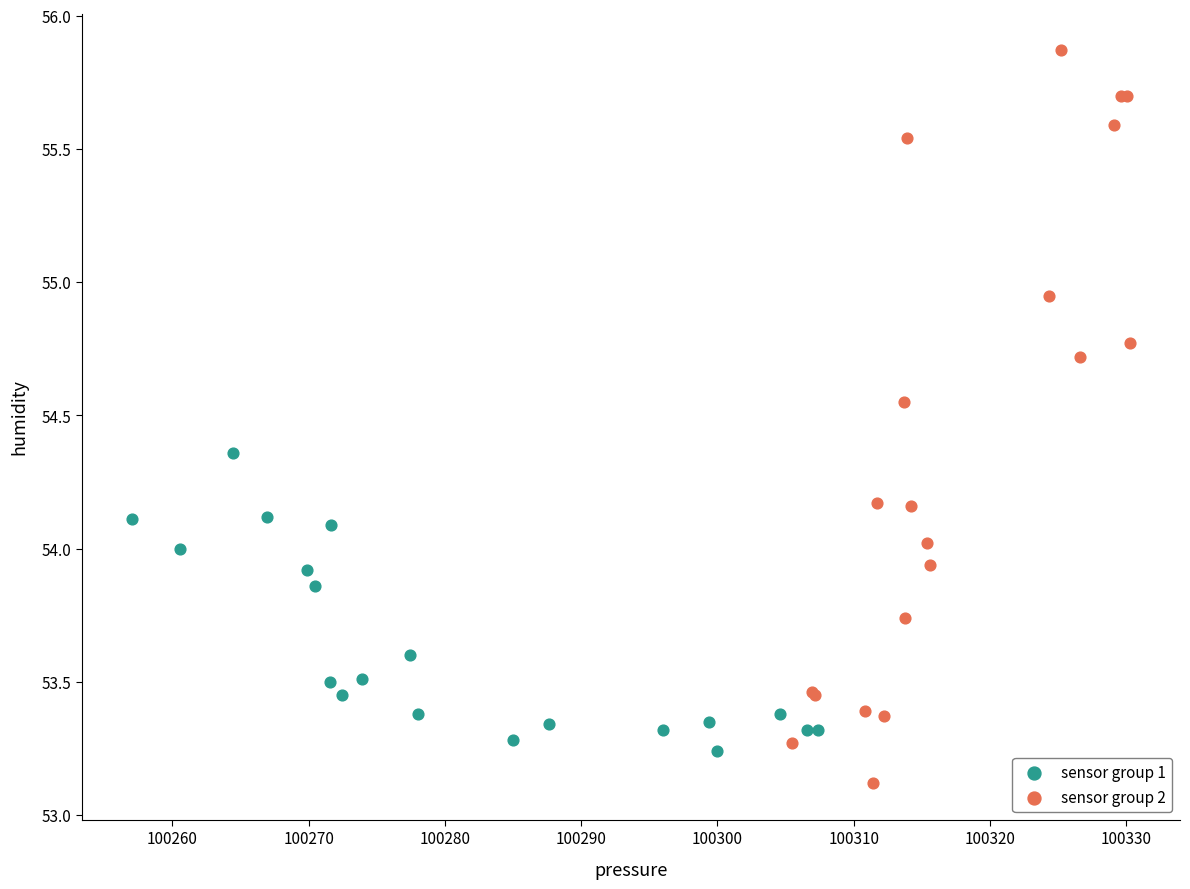

Which series reaches the maximum Y coordinate?

sensor group 2